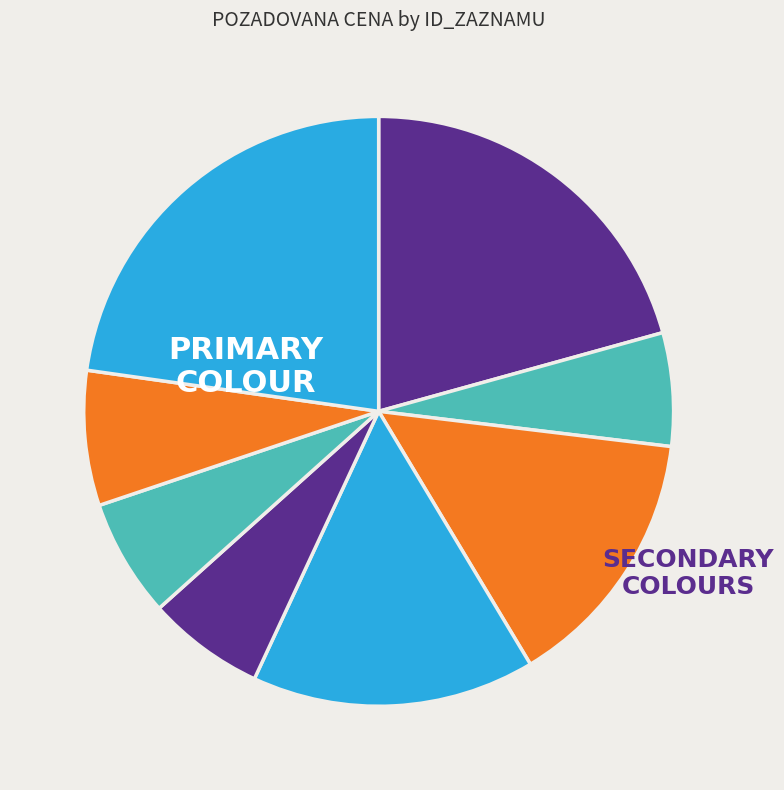

How many segments does this pie chart have?

8